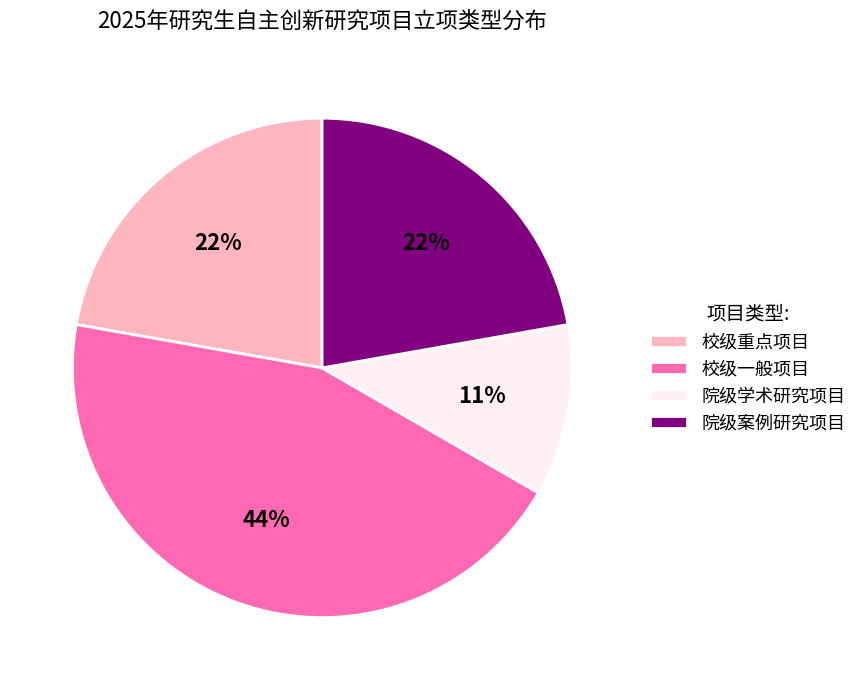

Which category has the smallest portion of the pie?

院级学术研究项目